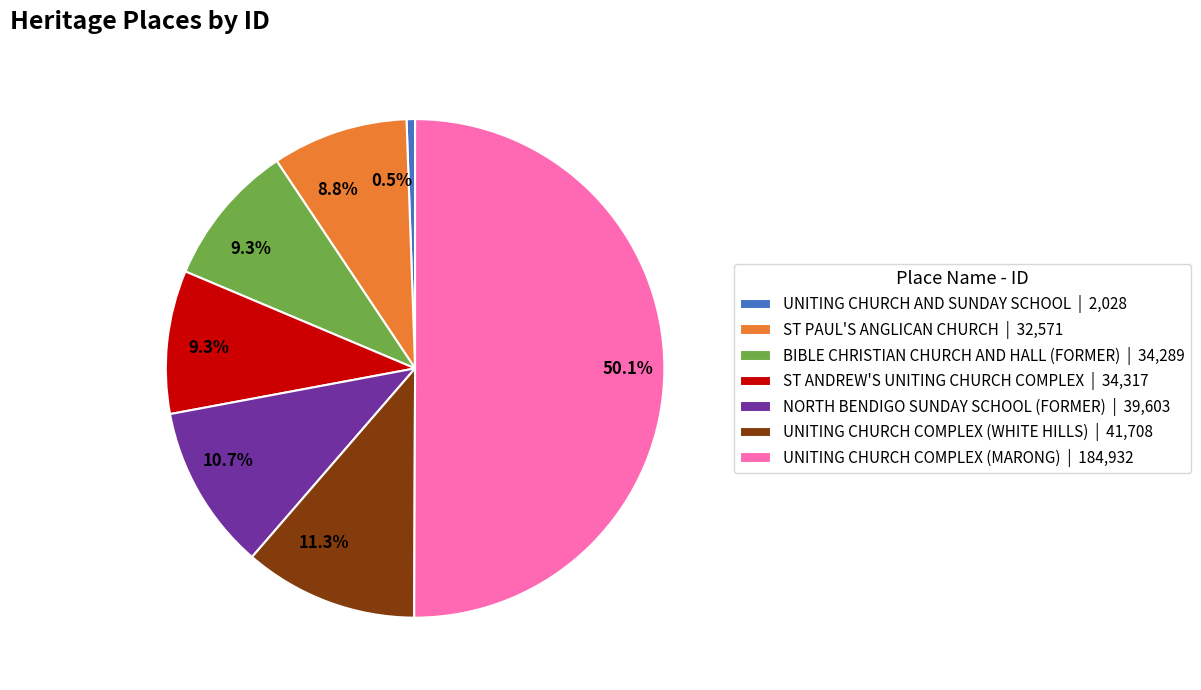

What is the majority slice?

UNITING CHURCH COMPLEX (MARONG)